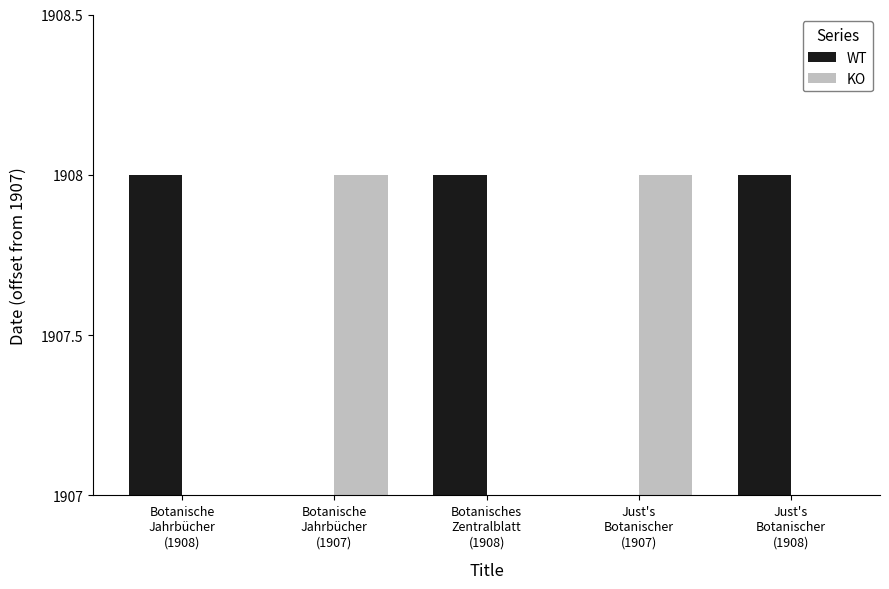

Is it true that WT equals 0 at Just's
Botanischer
(1907)?

True